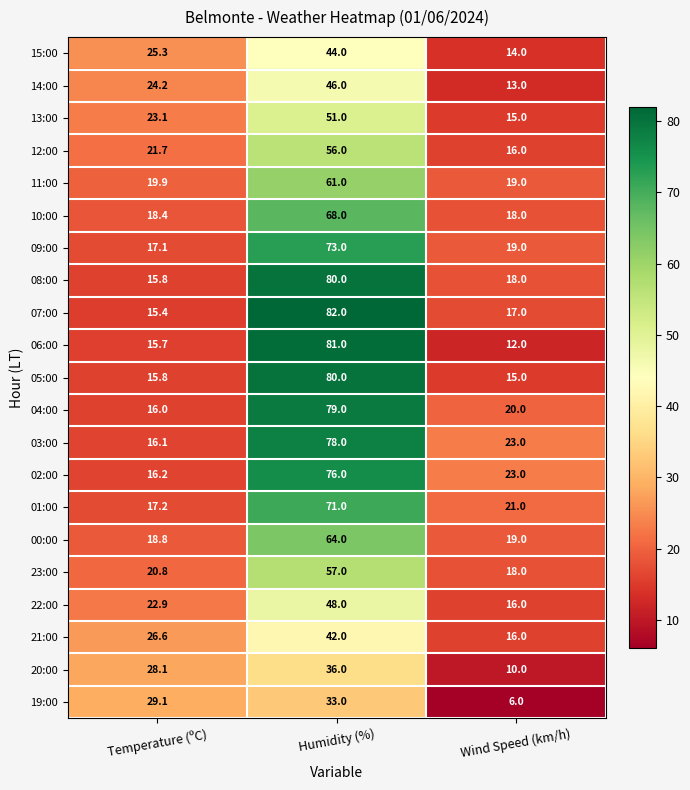

List the labels in order of 07:00 value, smallest first.

Temperature (ºC), Wind Speed (km/h), Humidity (%)